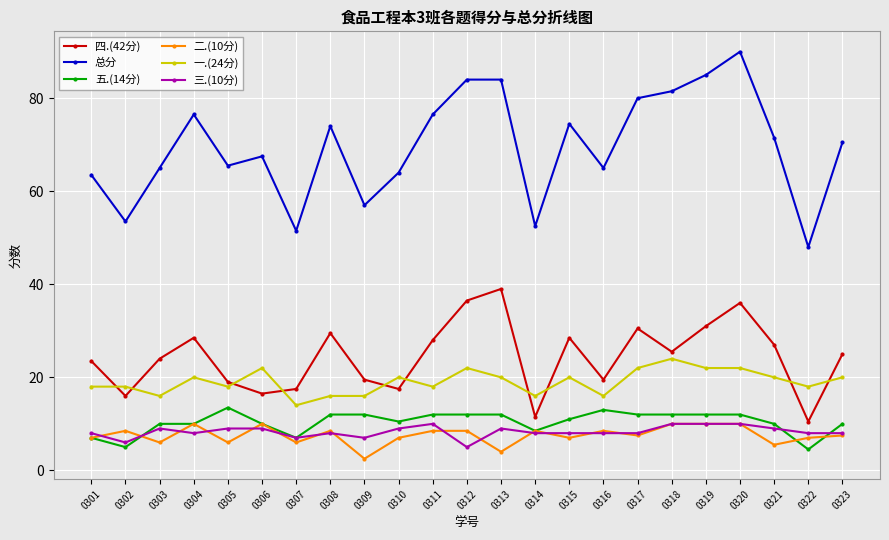

Reading left to right, what are all the values shown in this chart?

四.(42分): 0301=23.5	0302=16.0	0303=24.0	0304=28.5	0305=19.0	0306=16.5	0307=17.5	0308=29.5	0309=19.5	0310=17.5	0311=28.0	0312=36.5	0313=39.0	0314=11.5	0315=28.5	0316=19.5	0317=30.5	0318=25.5	0319=31.0	0320=36.0	0321=27.0	0322=10.5	0323=25.0
总分: 0301=63.5	0302=53.5	0303=65.0	0304=76.5	0305=65.5	0306=67.5	0307=51.5	0308=74.0	0309=57.0	0310=64.0	0311=76.5	0312=84.0	0313=84.0	0314=52.5	0315=74.5	0316=65.0	0317=80.0	0318=81.5	0319=85.0	0320=90.0	0321=71.5	0322=48.0	0323=70.5
五.(14分): 0301=7.0	0302=5.0	0303=10.0	0304=10.0	0305=13.5	0306=10.0	0307=7.0	0308=12.0	0309=12.0	0310=10.5	0311=12.0	0312=12.0	0313=12.0	0314=8.5	0315=11.0	0316=13.0	0317=12.0	0318=12.0	0319=12.0	0320=12.0	0321=10.0	0322=4.5	0323=10.0
二.(10分): 0301=7.0	0302=8.5	0303=6.0	0304=10.0	0305=6.0	0306=10.0	0307=6.0	0308=8.5	0309=2.5	0310=7.0	0311=8.5	0312=8.5	0313=4.0	0314=8.5	0315=7.0	0316=8.5	0317=7.5	0318=10.0	0319=10.0	0320=10.0	0321=5.5	0322=7.0	0323=7.5
一.(24分): 0301=18.0	0302=18.0	0303=16.0	0304=20.0	0305=18.0	0306=22.0	0307=14.0	0308=16.0	0309=16.0	0310=20.0	0311=18.0	0312=22.0	0313=20.0	0314=16.0	0315=20.0	0316=16.0	0317=22.0	0318=24.0	0319=22.0	0320=22.0	0321=20.0	0322=18.0	0323=20.0
三.(10分): 0301=8.0	0302=6.0	0303=9.0	0304=8.0	0305=9.0	0306=9.0	0307=7.0	0308=8.0	0309=7.0	0310=9.0	0311=10.0	0312=5.0	0313=9.0	0314=8.0	0315=8.0	0316=8.0	0317=8.0	0318=10.0	0319=10.0	0320=10.0	0321=9.0	0322=8.0	0323=8.0